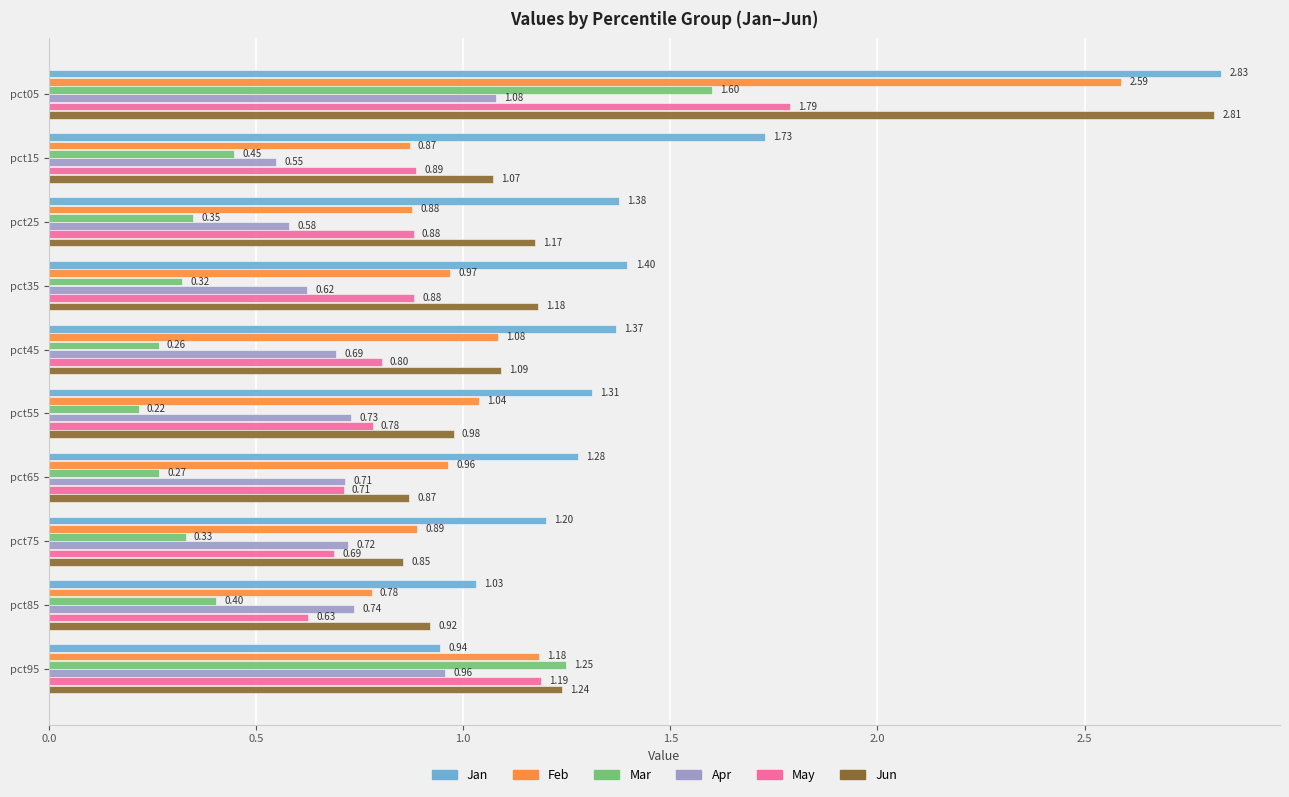

Which series has the largest range (max minus min)?

Jun